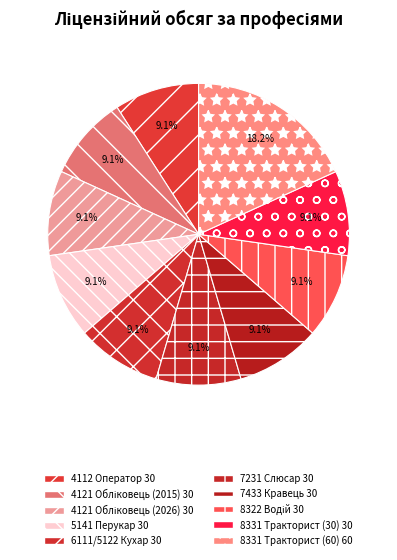

To the nearest percent, what portion does 4121 Обліковець (2015) represent?

9%